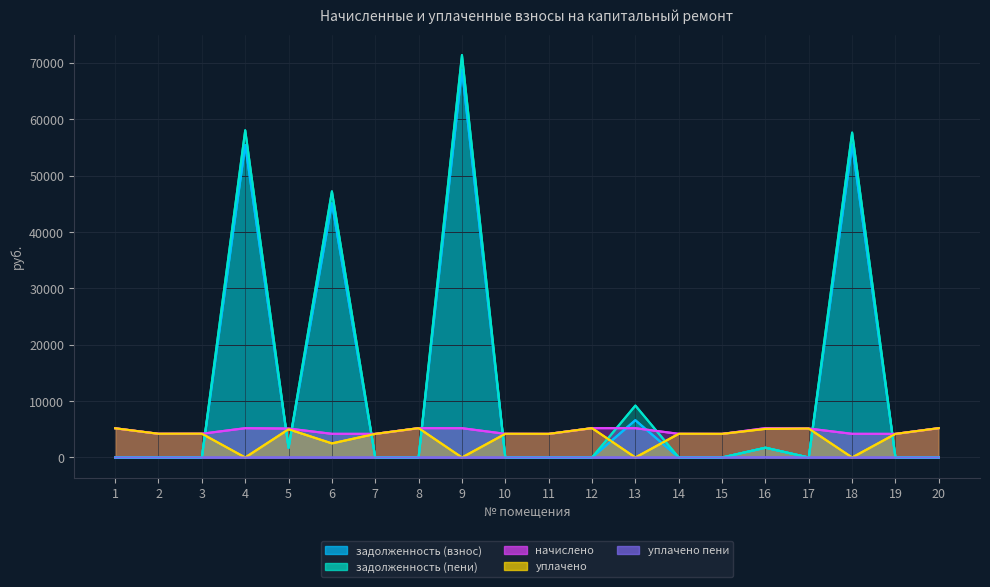

What is the sum of all задолженность (взнос) values?

235024.8